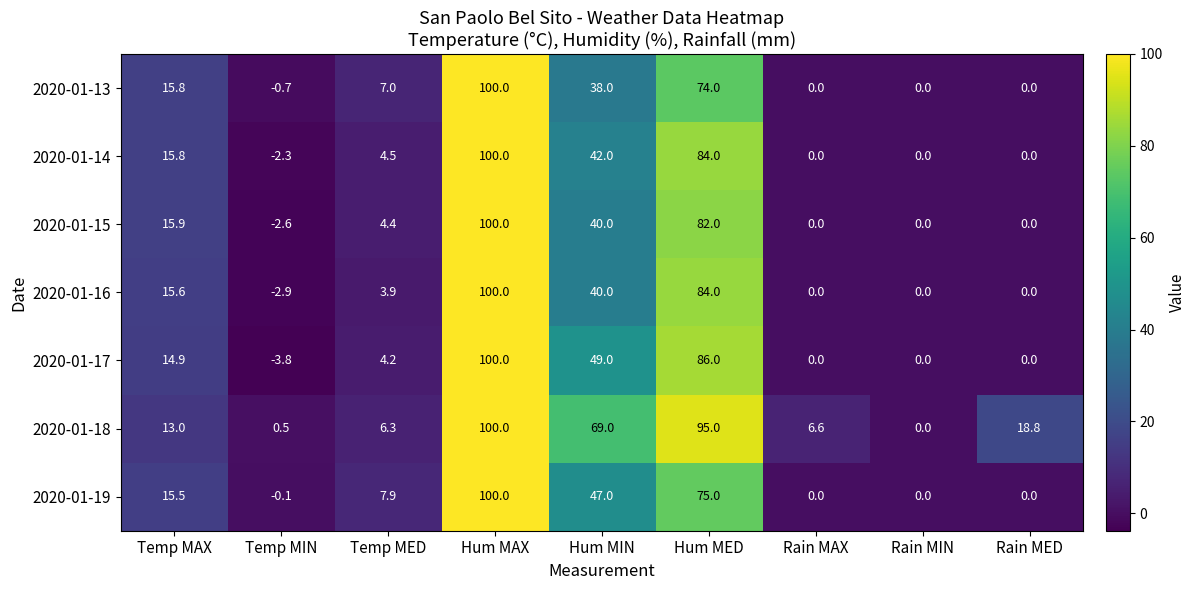

What is the difference between the highest and lowest values at Hum MED?

21.0